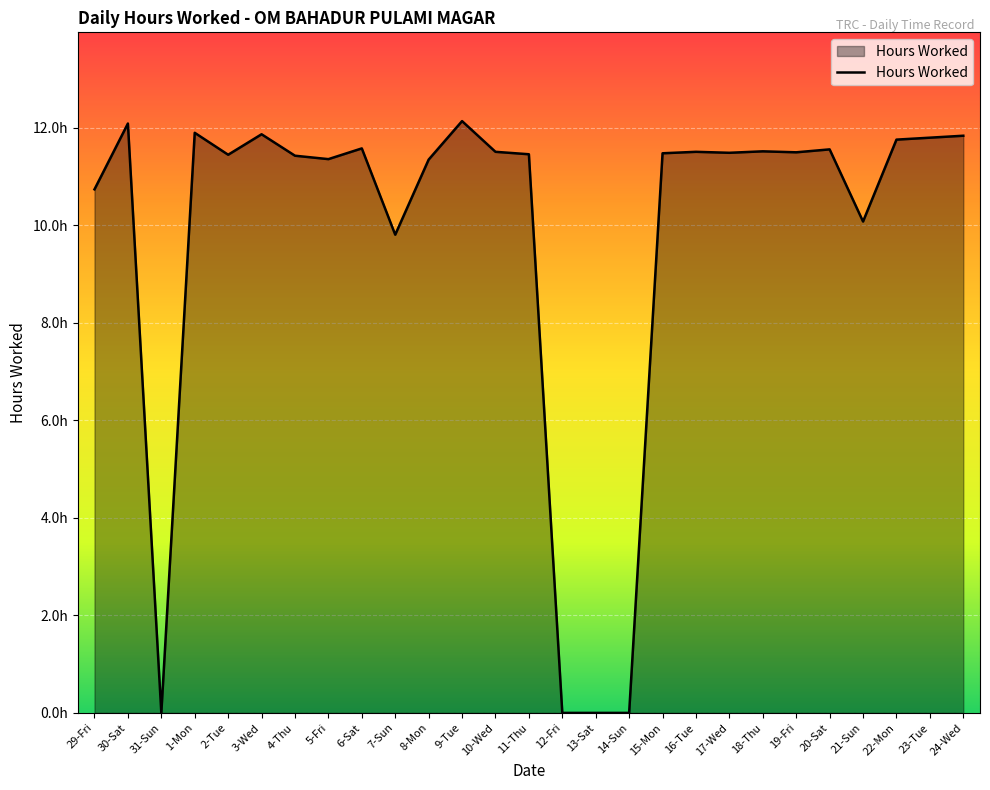

The chart shows a value of 15.8 at 20-Sat. True or false?

False